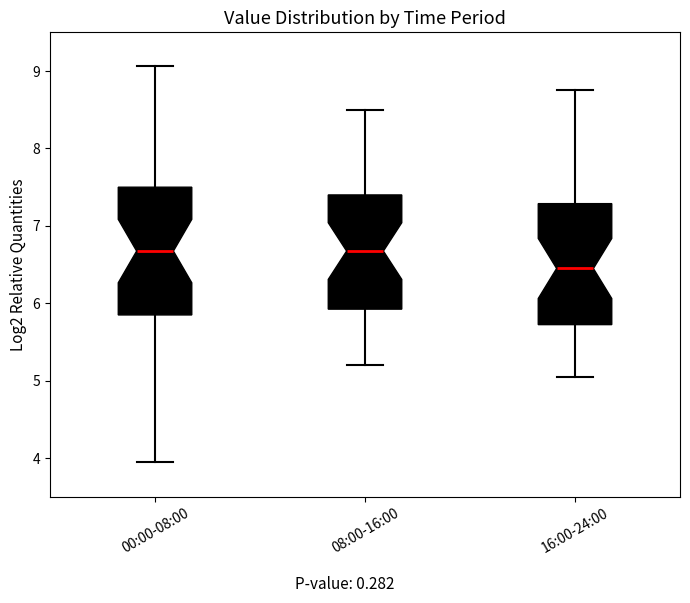

Reading left to right, transcribe this box plot: for each box, give where its median line is, the range the box spans, and where its two whiskers end, as read against the y-axis. The values are not printed on the chart, so give them approximately, as read against the axis.

00:00-08:00: median 6.7, box 5.9 to 7.5, whiskers 4.0 to 9.1
08:00-16:00: median 6.7, box 5.9 to 7.4, whiskers 5.2 to 8.5
16:00-24:00: median 6.5, box 5.7 to 7.3, whiskers 5.1 to 8.8